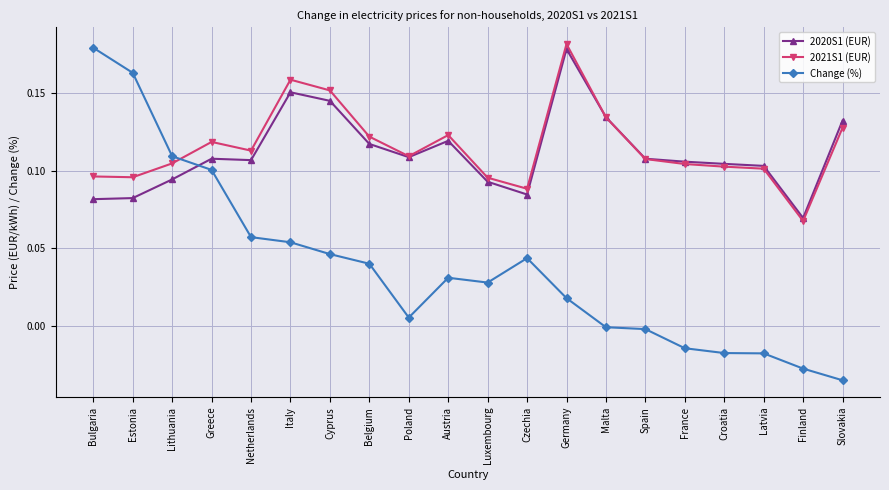

At which label does 2021S1 (EUR) reach its peak?

Germany